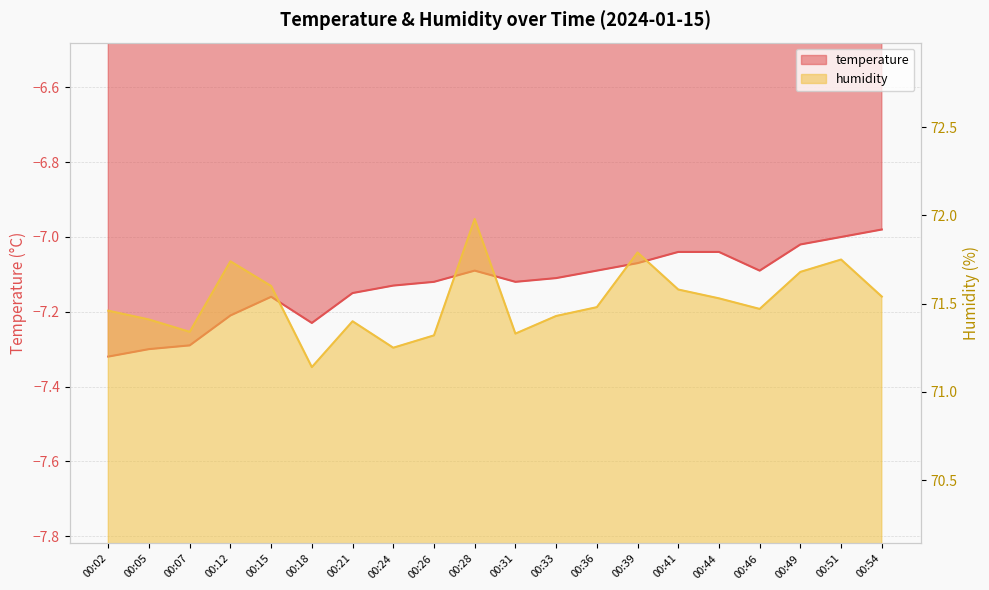

True or false: humidity and temperature cross at least once.

False